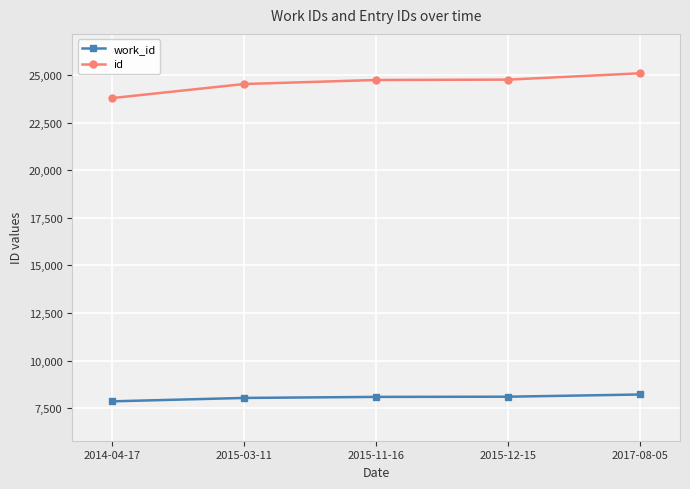

What is the label of the 2nd point from the left?

2015-03-11